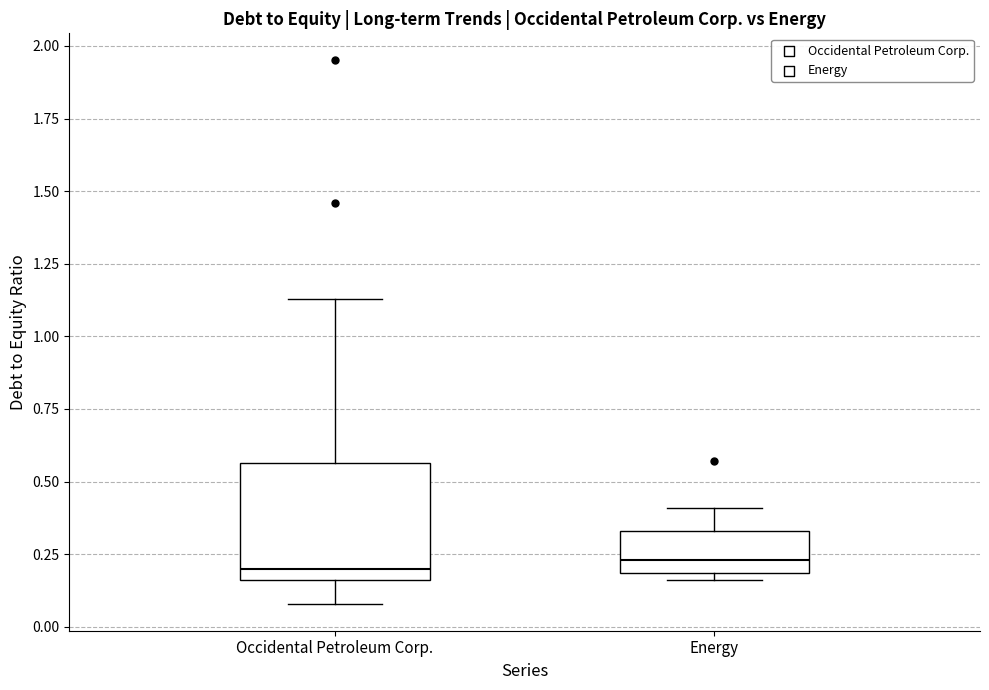

Reading left to right, read every box against the y-axis: the position of its median line, the range the box covers, and the ends of its whiskers. The values are not printed on the chart, so give them approximately, as read against the axis.

Occidental Petroleum Corp.: median 0.20, box 0.15 to 0.55, whiskers 0.10 to 1.15
Energy: median 0.25, box 0.20 to 0.35, whiskers 0.15 to 0.40